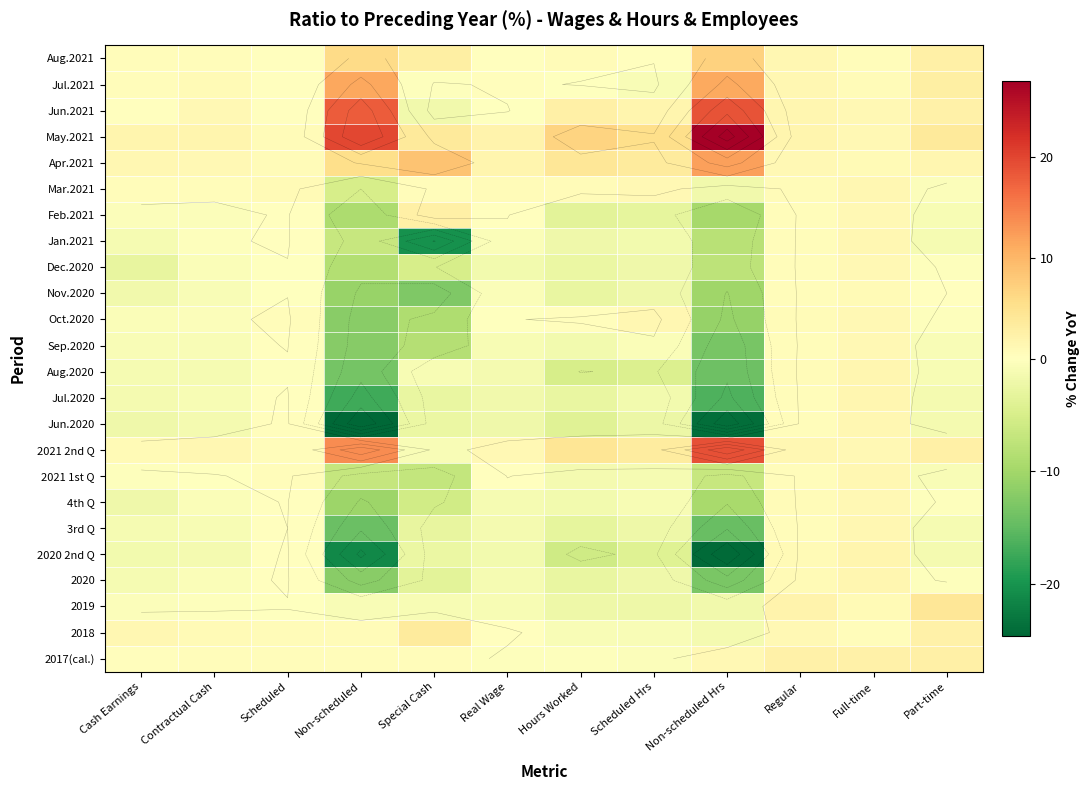

What is the smallest value displayed?

-24.6